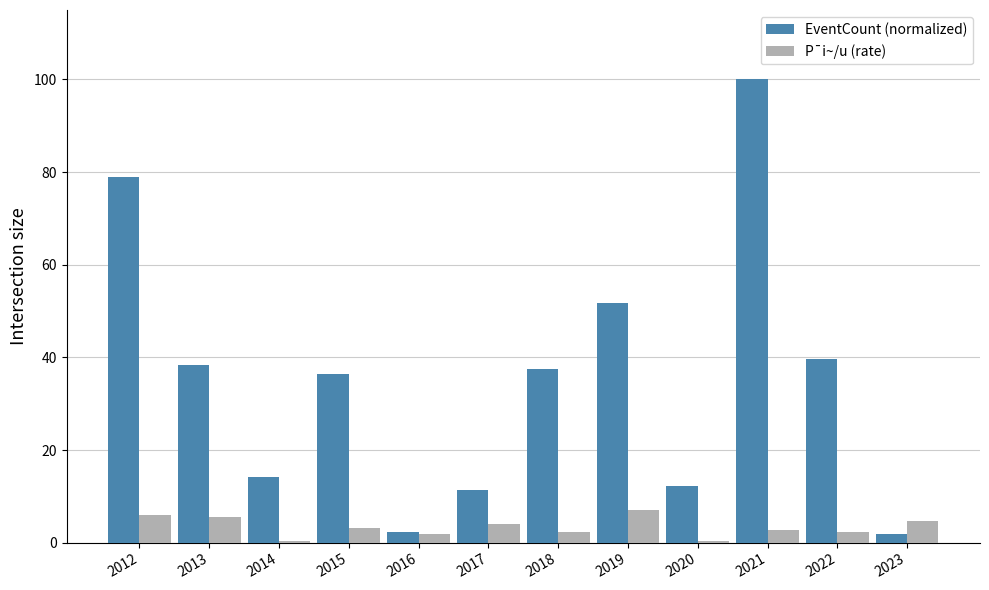

How many categories are shown in the chart?

12